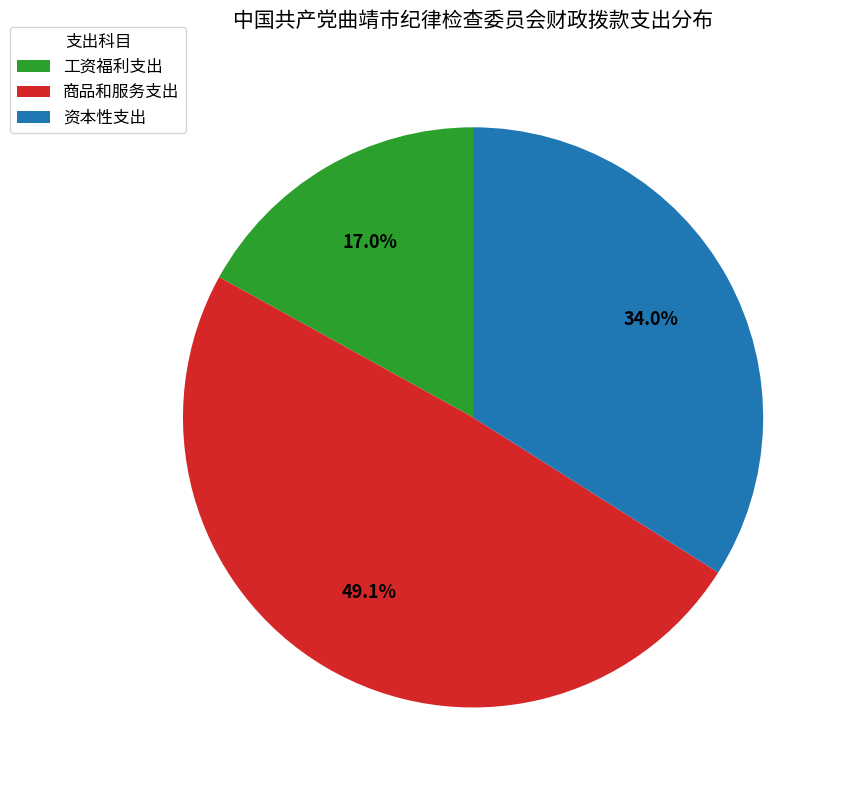

What percentage is the 资本性支出 slice, to the nearest percent?

34%